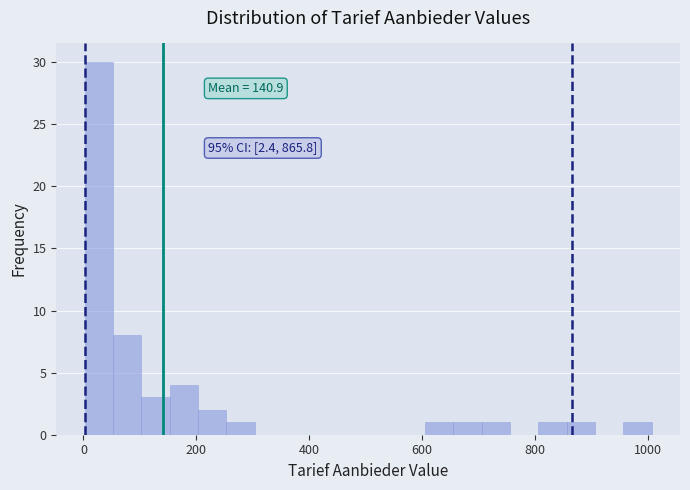

Around what value on the x-axis is the tallest bar? Give the approximate position of its centre, as read against the axis.

20